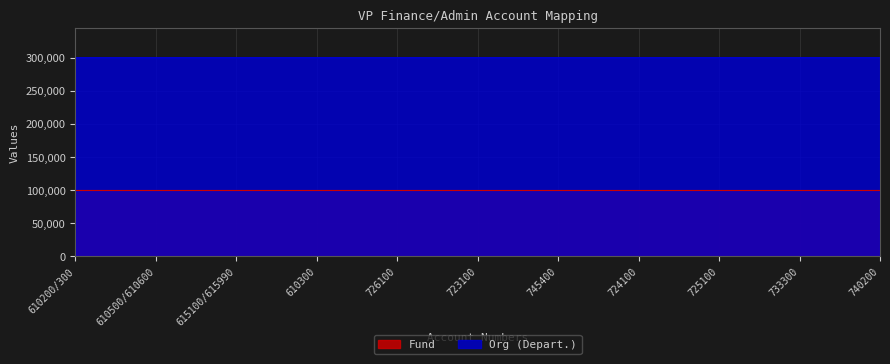

Reading left to right, list all the values displayed in this chart.

610200/300=300001	610500/610600=300001	615100/615990=300000	610300=300001	726100=300000	723100=300000	745400=300000	724100=300000	725100=300000	733300=300000	740200=300000